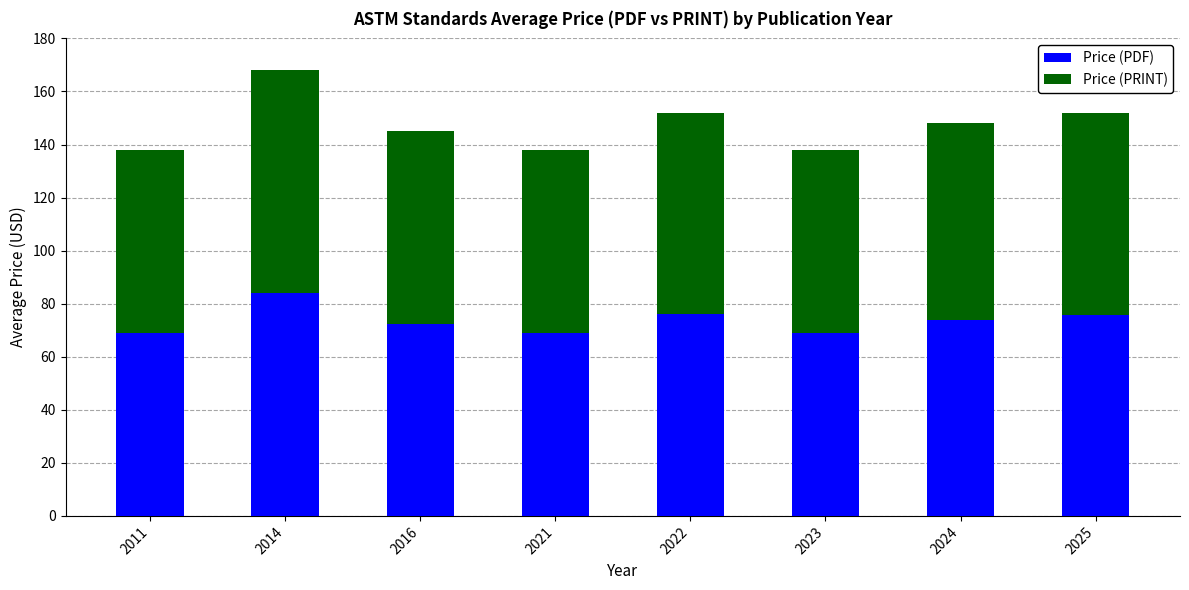

What is the difference between the Price (PDF) values at 2021 and 2022?

7.0